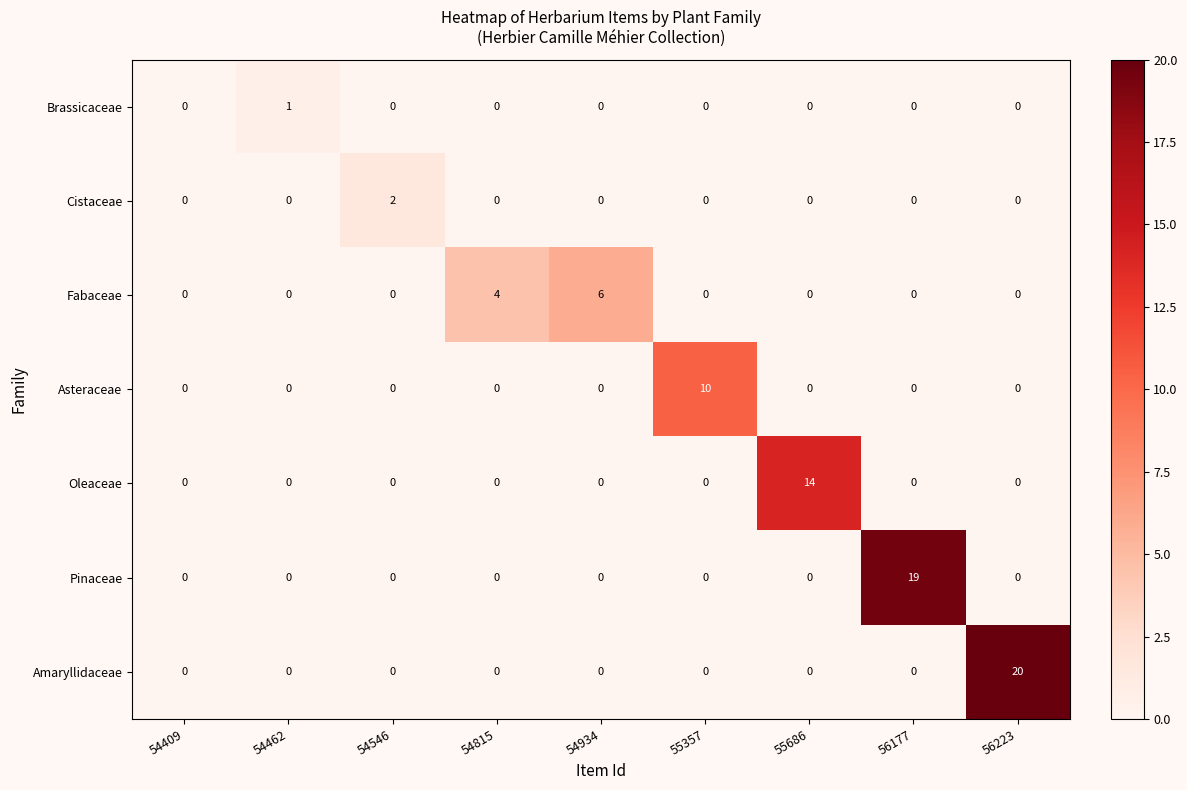

At which category is the sum across all series the highest?

56223